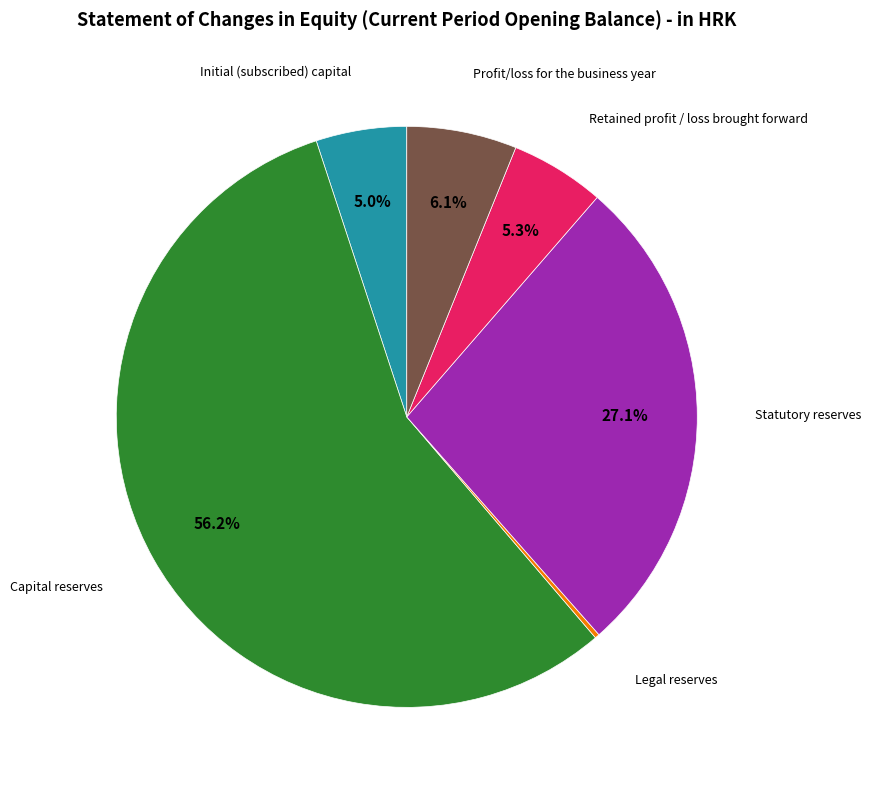

Does any single category account for the majority?

Yes